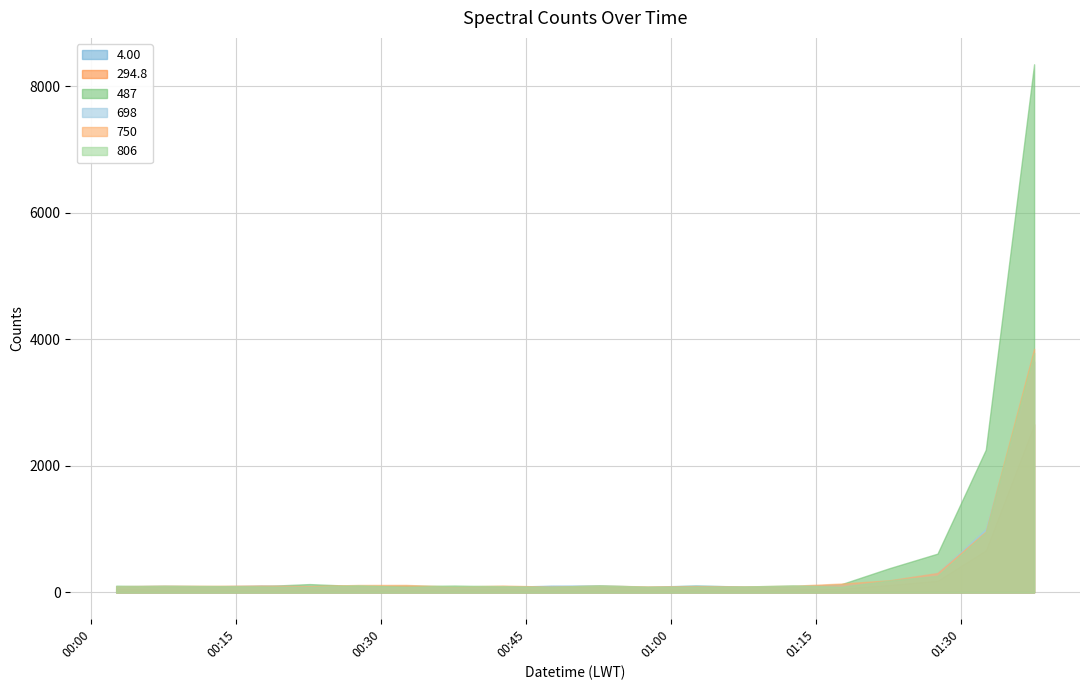

What are all the series names shown in the legend?

4.00, 294.8, 487, 698, 750, 806